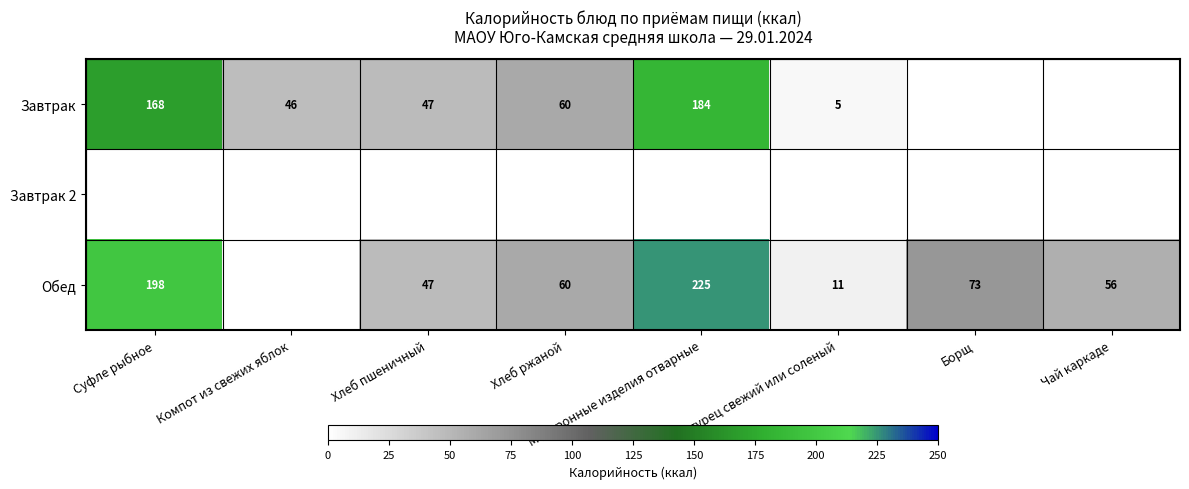

Between Огурец свежий или соленый and Хлеб ржаной, which is larger?

Хлеб ржаной